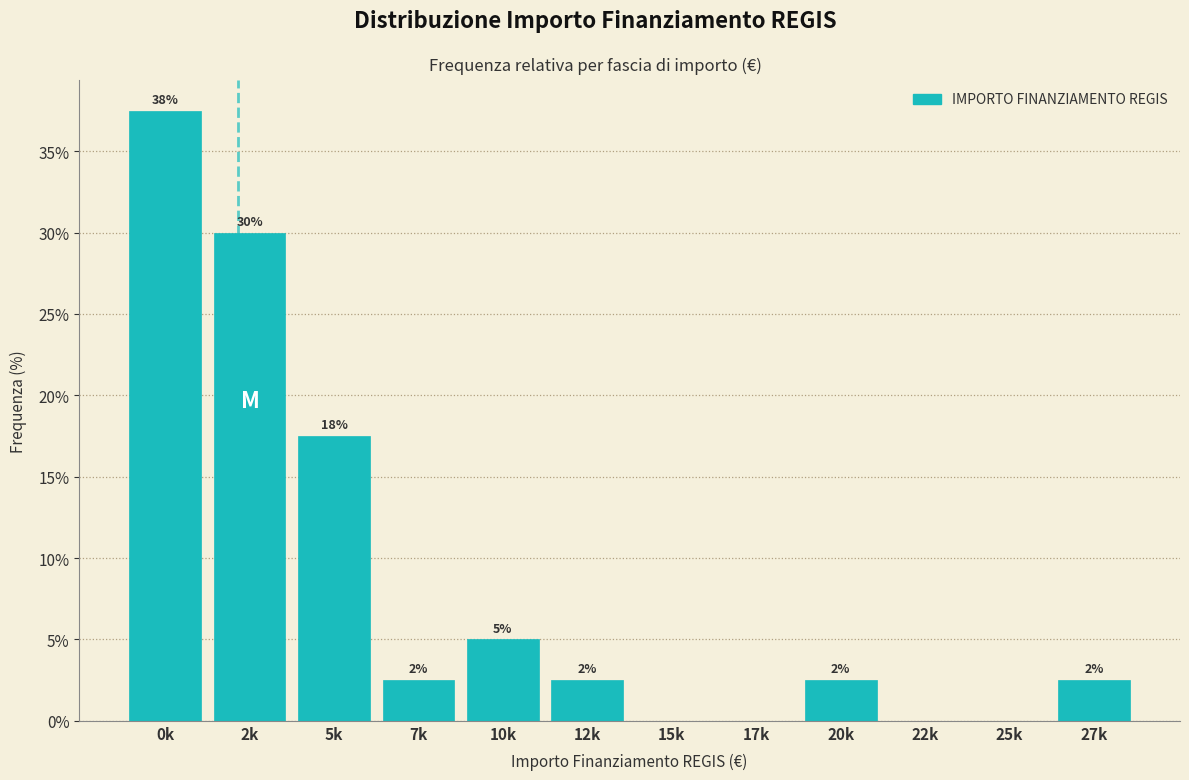

Are the bars horizontal?

No